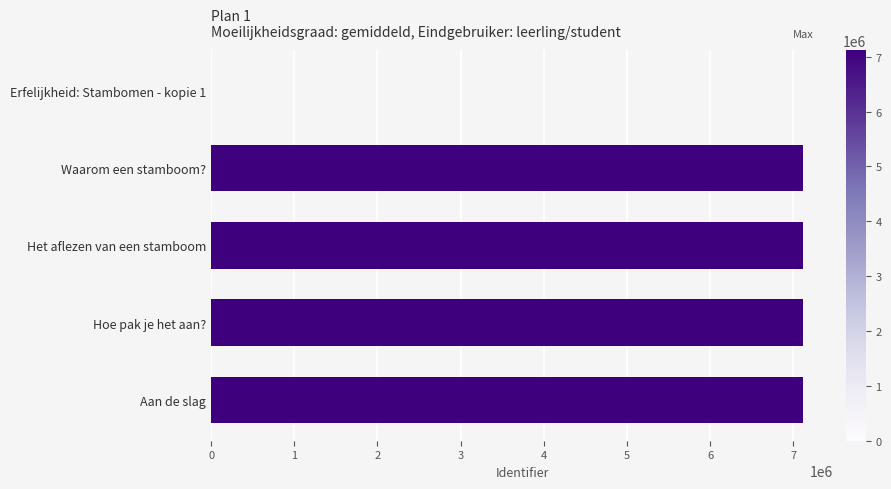

What is the maximum value shown in the chart?

7121735